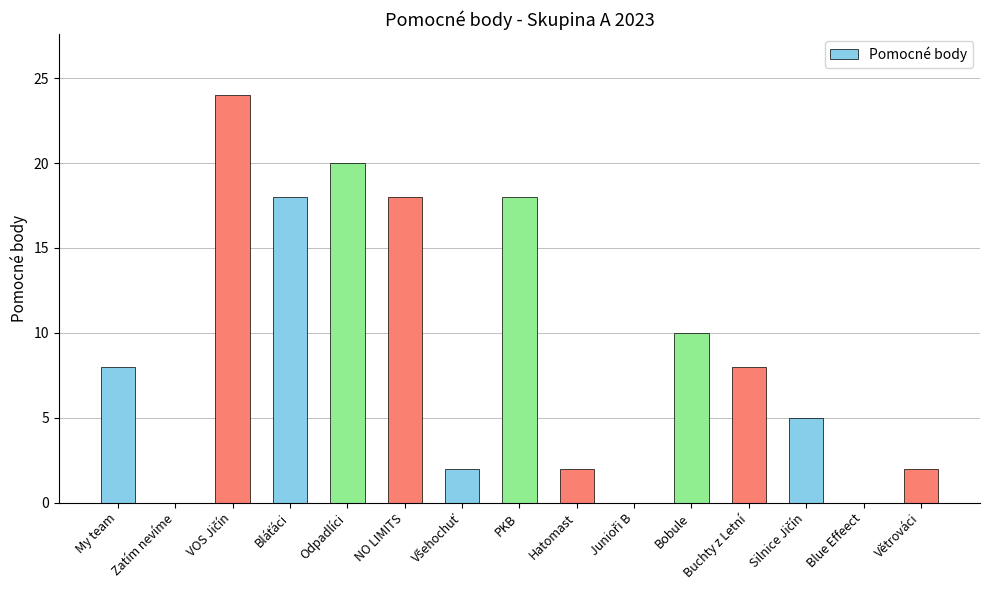

What is the sum of the values at PKB and Zatím nevíme?

18